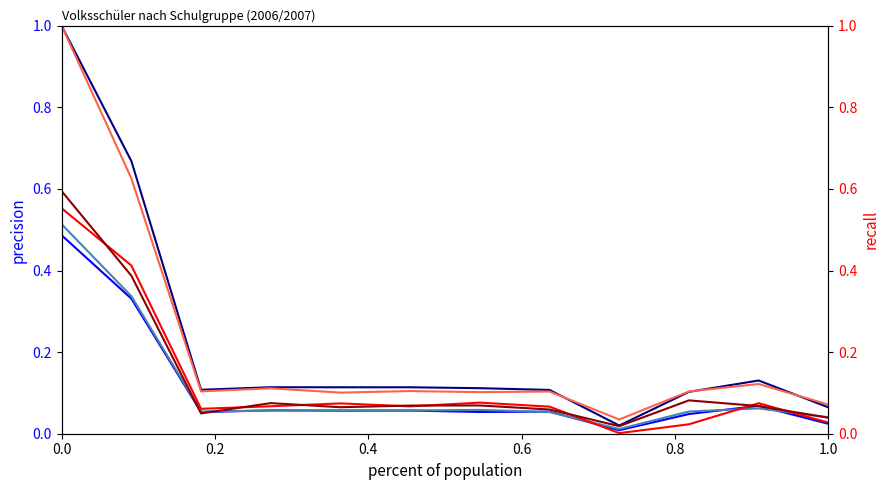

Reading right to left, what are all the values shown in this chart?

Mädchen: 0.0	0.1	0.0	0.0	0.1	0.1	0.1	0.1	0.1	0.1	0.3	0.5
Knaben: 0.0	0.1	0.1	0.0	0.1	0.1	0.1	0.1	0.1	0.1	0.3	0.5
Total: 0.1	0.1	0.1	0.0	0.1	0.1	0.1	0.1	0.1	0.1	0.7	1.0
Zürichberg: 0.0	0.1	0.0	0.0	0.1	0.1	0.1	0.1	0.1	0.1	0.4	0.6
Glatttal: 0.1	0.1	0.1	0.0	0.1	0.1	0.1	0.1	0.1	0.1	0.6	1.0
Schwamendingen: 0.0	0.1	0.1	0.0	0.1	0.1	0.1	0.1	0.1	0.0	0.4	0.6